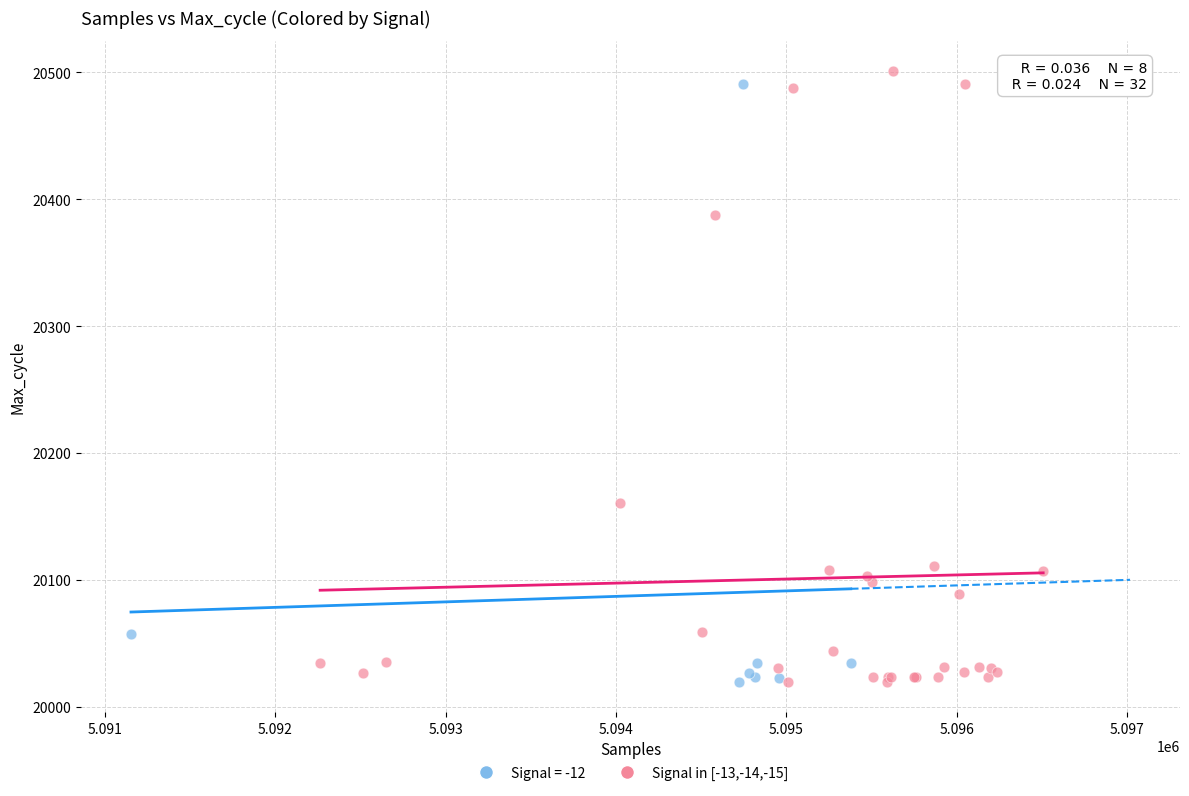

Which series has the largest Y range (max minus min)?

Signal in [-13,-14,-15]